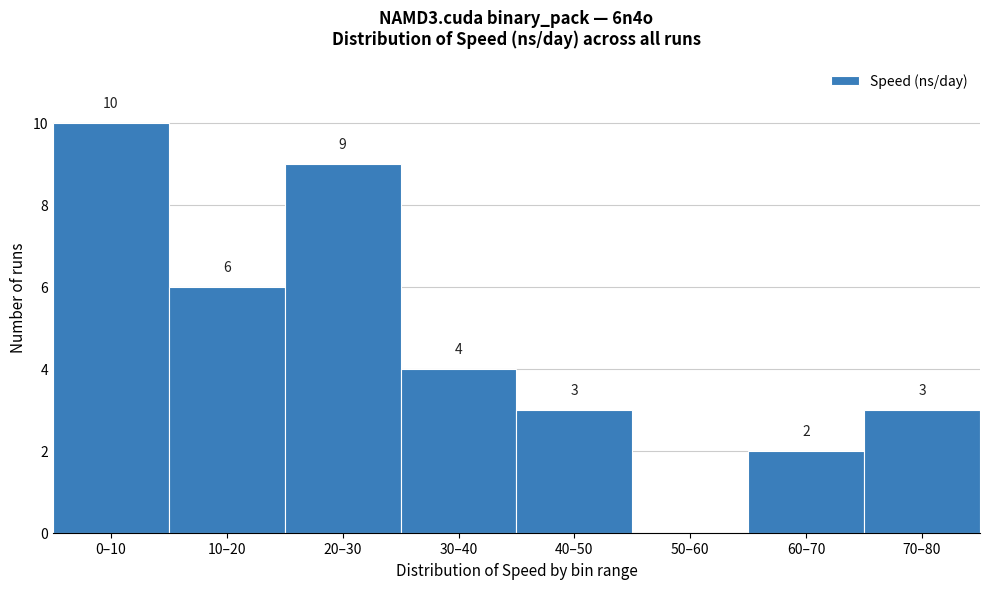

Reading right to left, what are all the values shown in this chart?

70–80=3	60–70=2	50–60=0	40–50=3	30–40=4	20–30=9	10–20=6	0–10=10